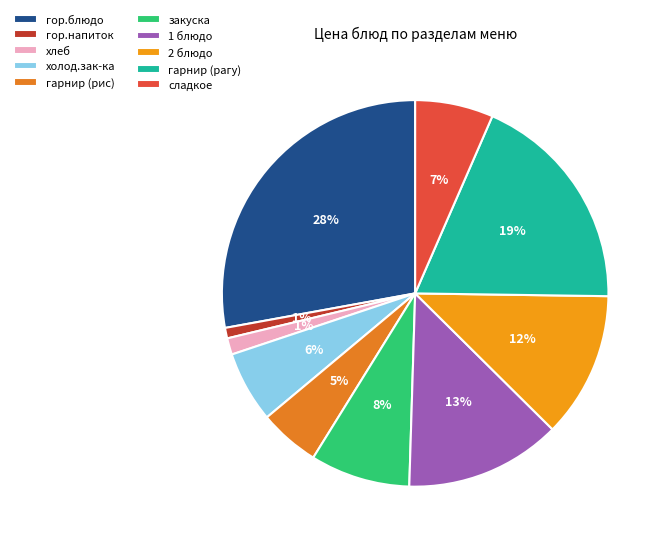

Does хлеб account for over 50% of the chart?

No